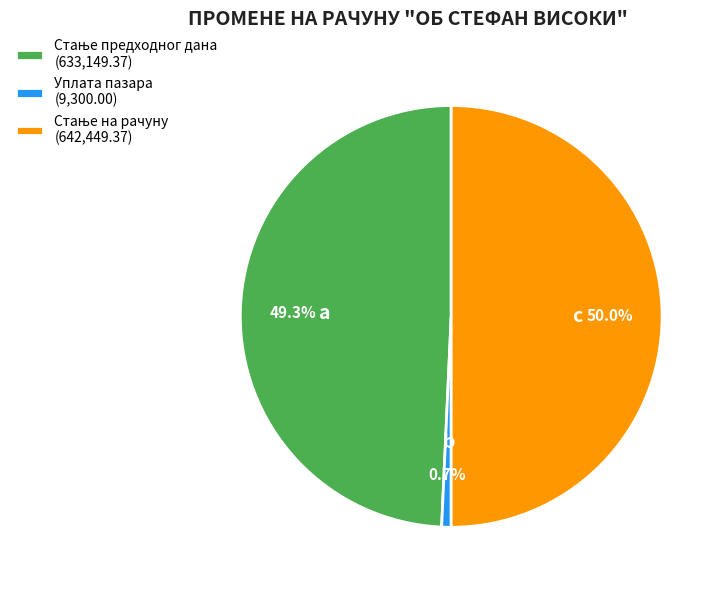

Which category has the smallest portion of the pie?

Уплата пазара